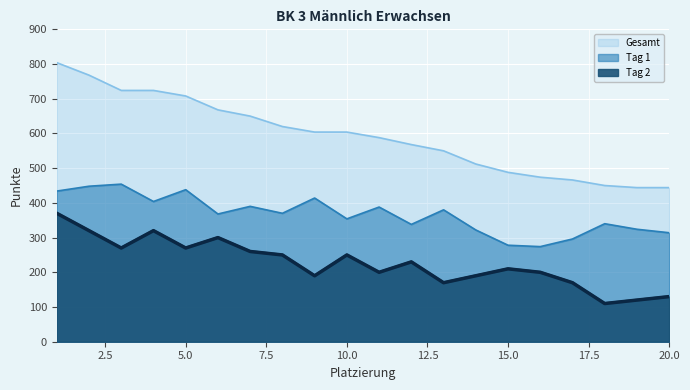

At 9, list the series in order from smallest to largest.

Tag 2, Tag 1, Gesamt